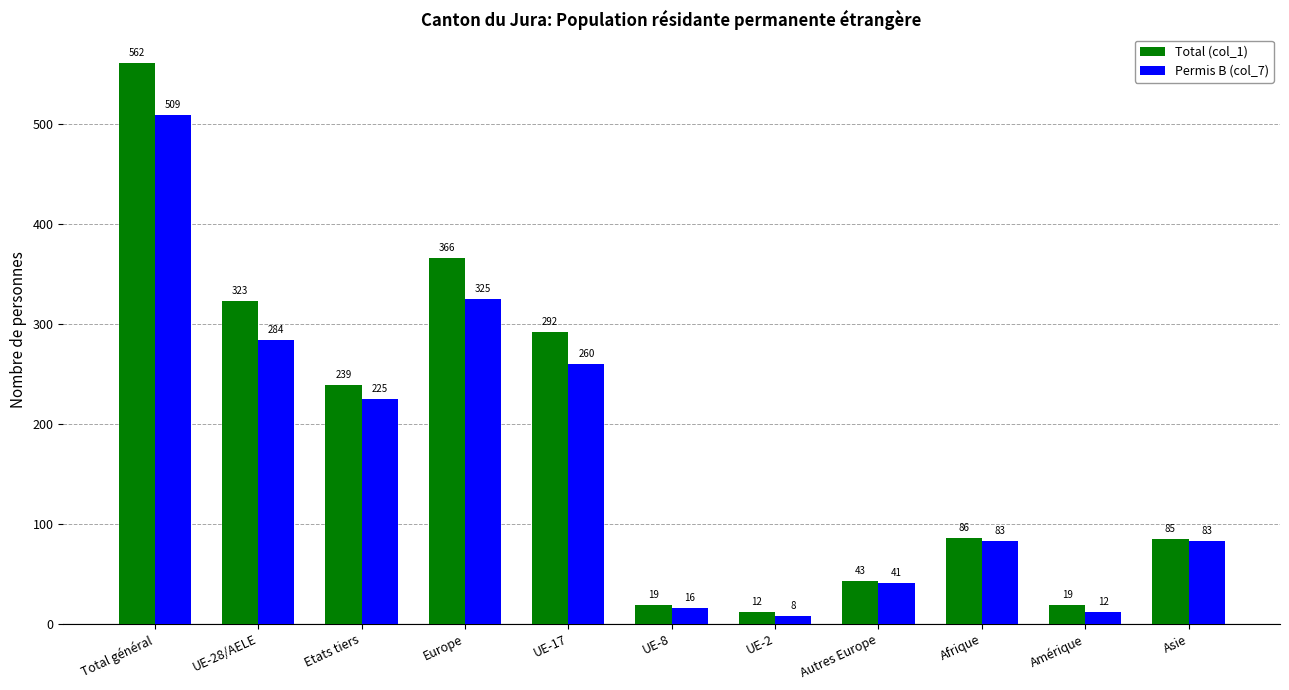

How many distinct data groups are displayed?

2